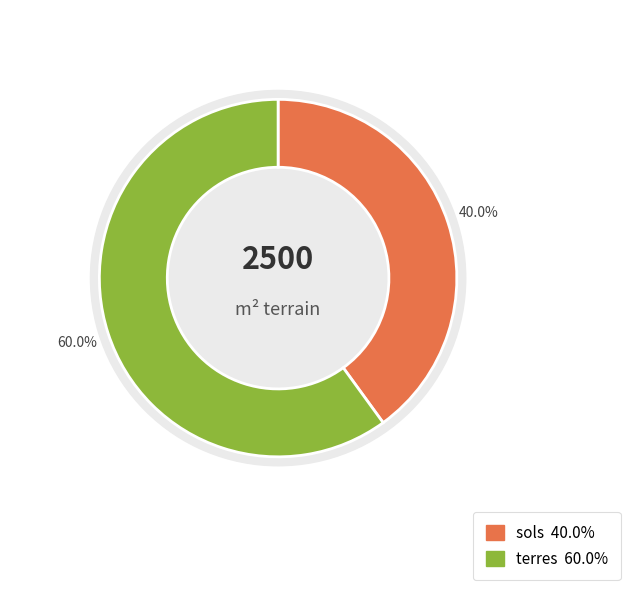

What percentage is NOT represented by terres?

40.0%